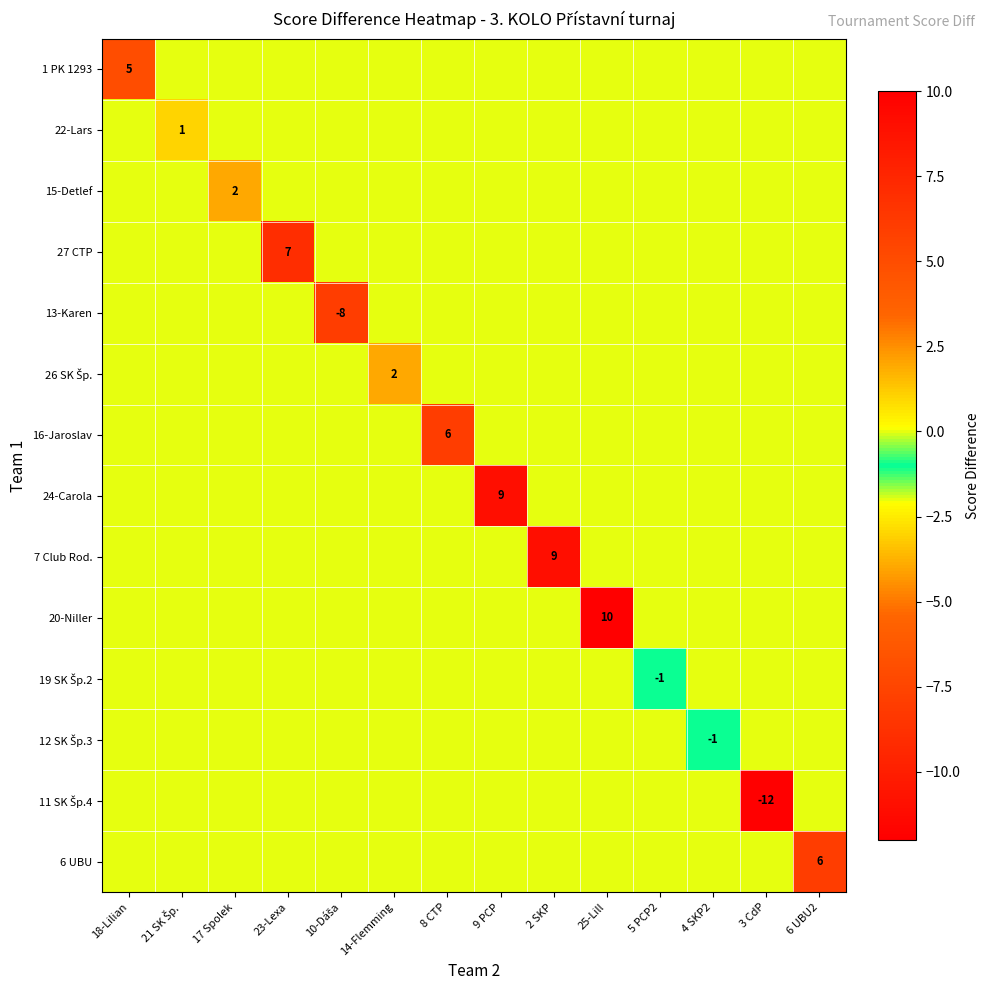

At how many categories does at least one series exceed -7?

14